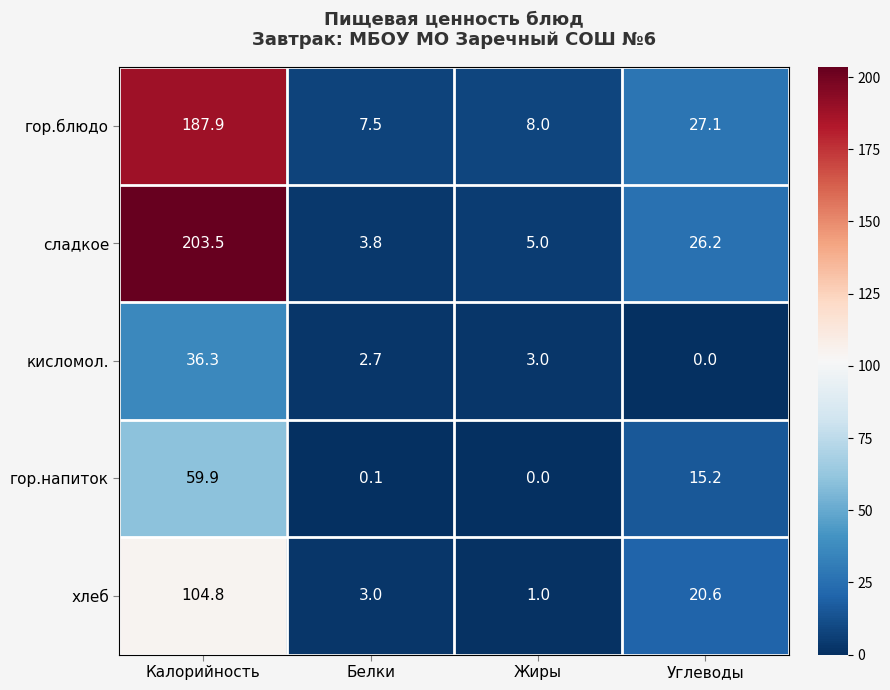

Is the value of гор.напиток at Углеводы greater than the value of сладкое at Жиры?

Yes